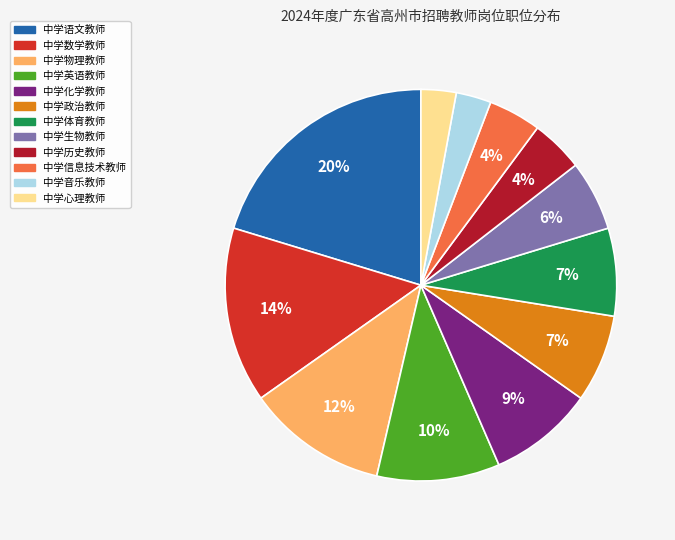

Which has a higher value, 中学政治教师 or 中学生物教师?

中学政治教师